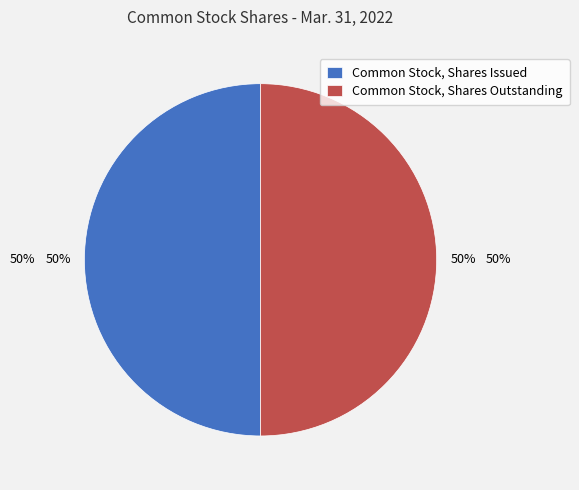

To the nearest percent, what portion does Common Stock, Shares Outstanding represent?

50%